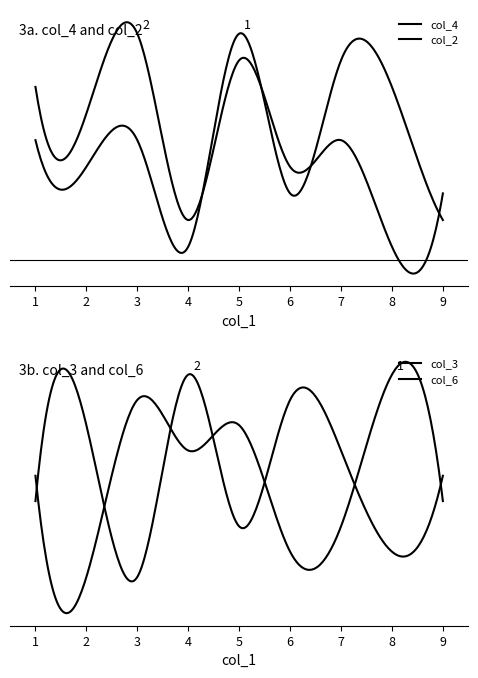

What is the label of the 9th point from the left?

2